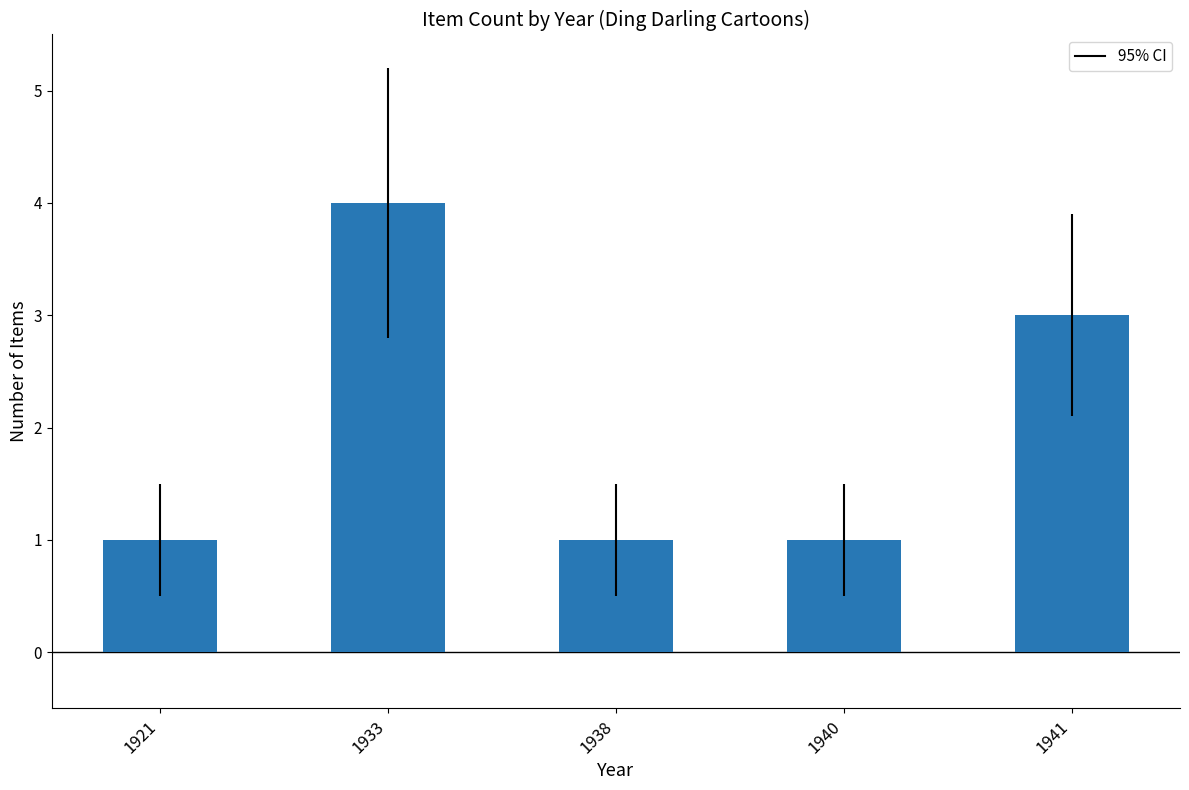

Count the number of data series in this chart.

1